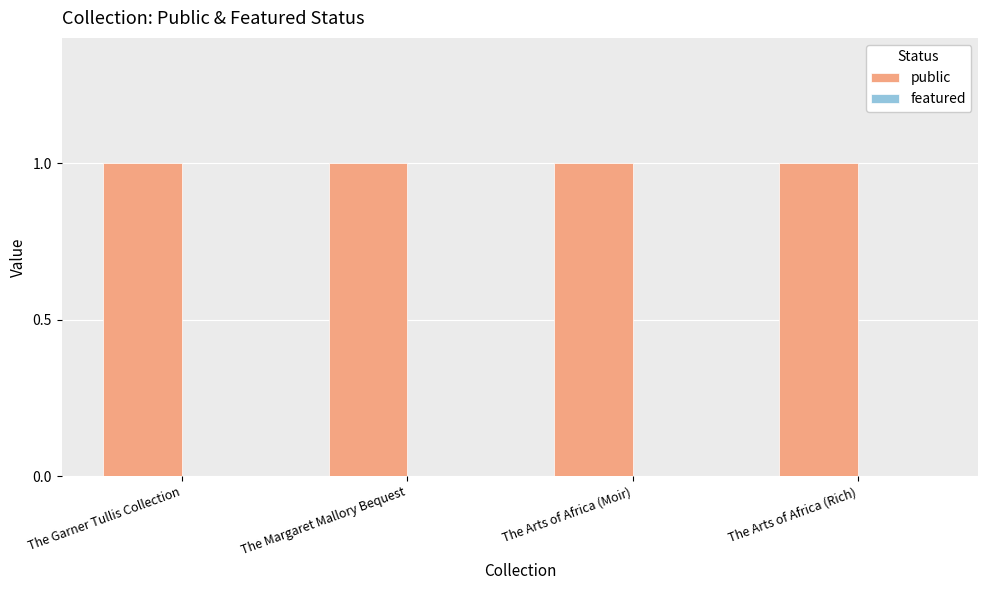

What is the total value across all series at The Arts of Africa (Rich)?

1